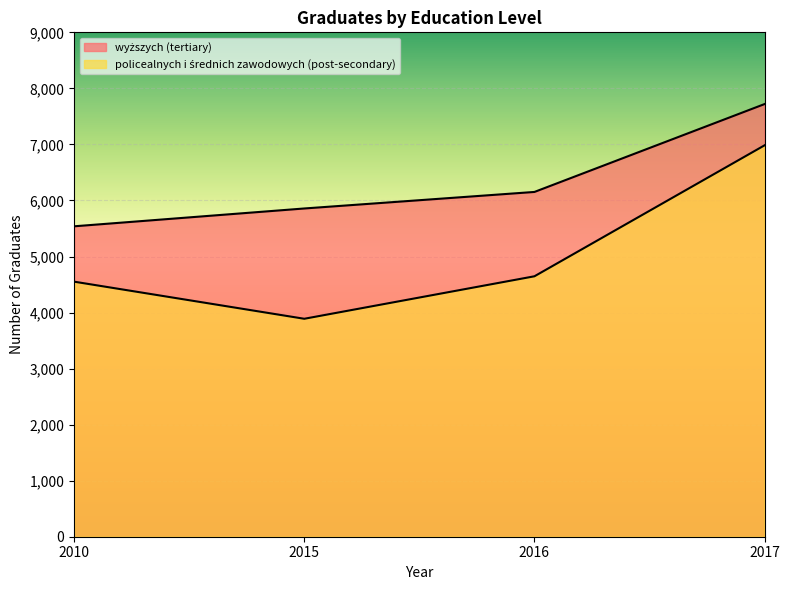

True or false: wyższych (tertiary) and policealnych i średnich zawodowych (post-secondary) intersect in this chart.

False